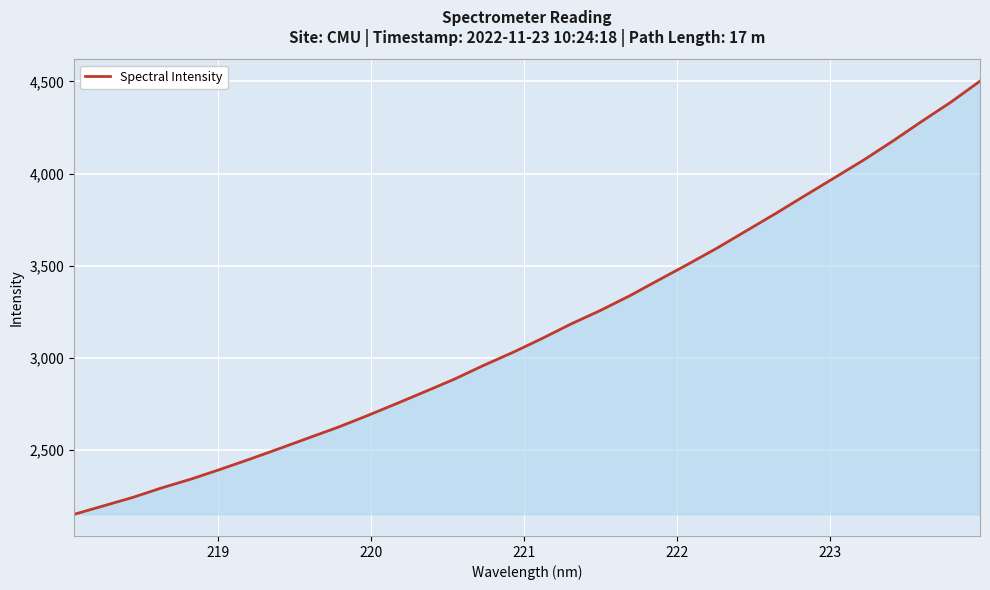

Does the chart display data point markers on the line(s)?

No